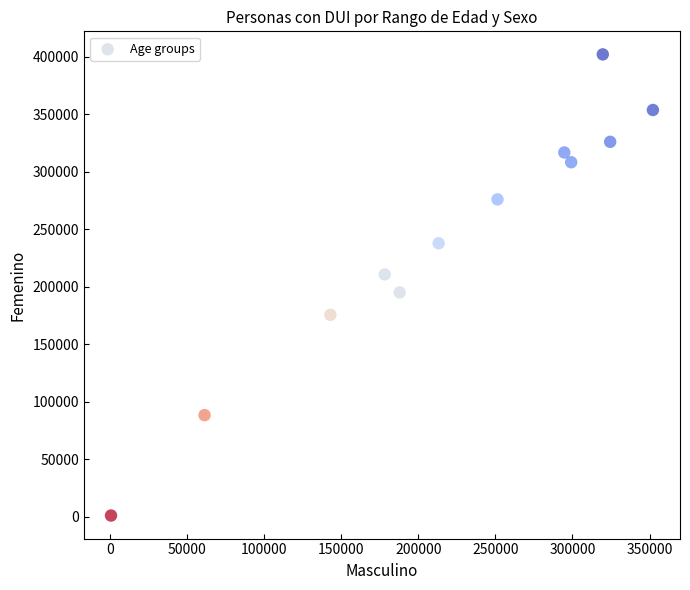

What is the average X value?

218836